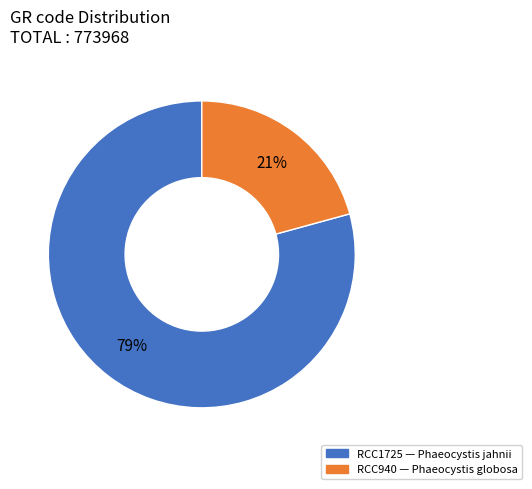

Between RCC940 and RCC1725, which is larger?

RCC1725